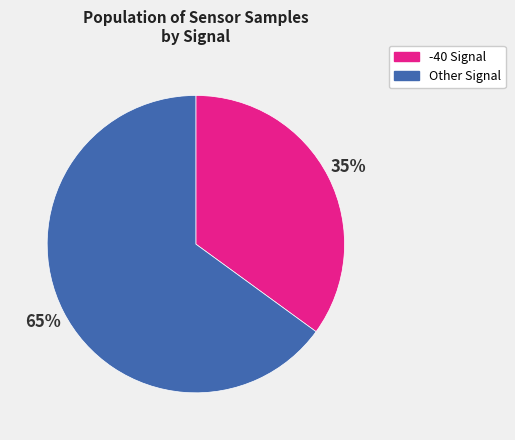

Is the sum of -40 Signal and Other Signal greater than half?

Yes